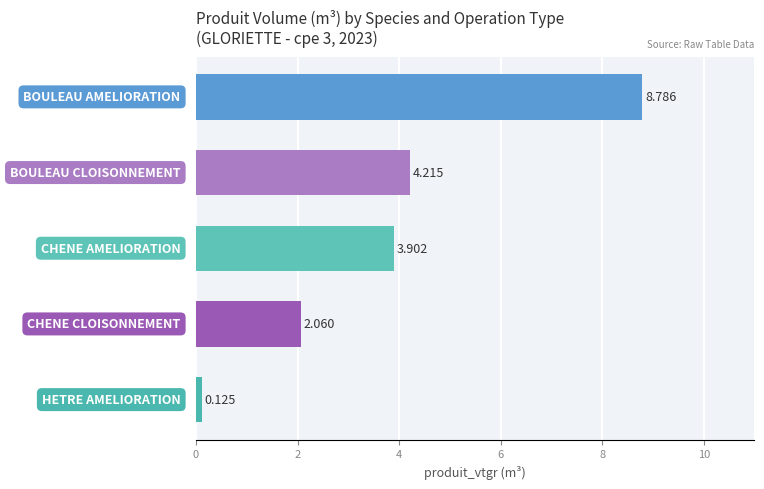

What is the sum of all values?

19.1